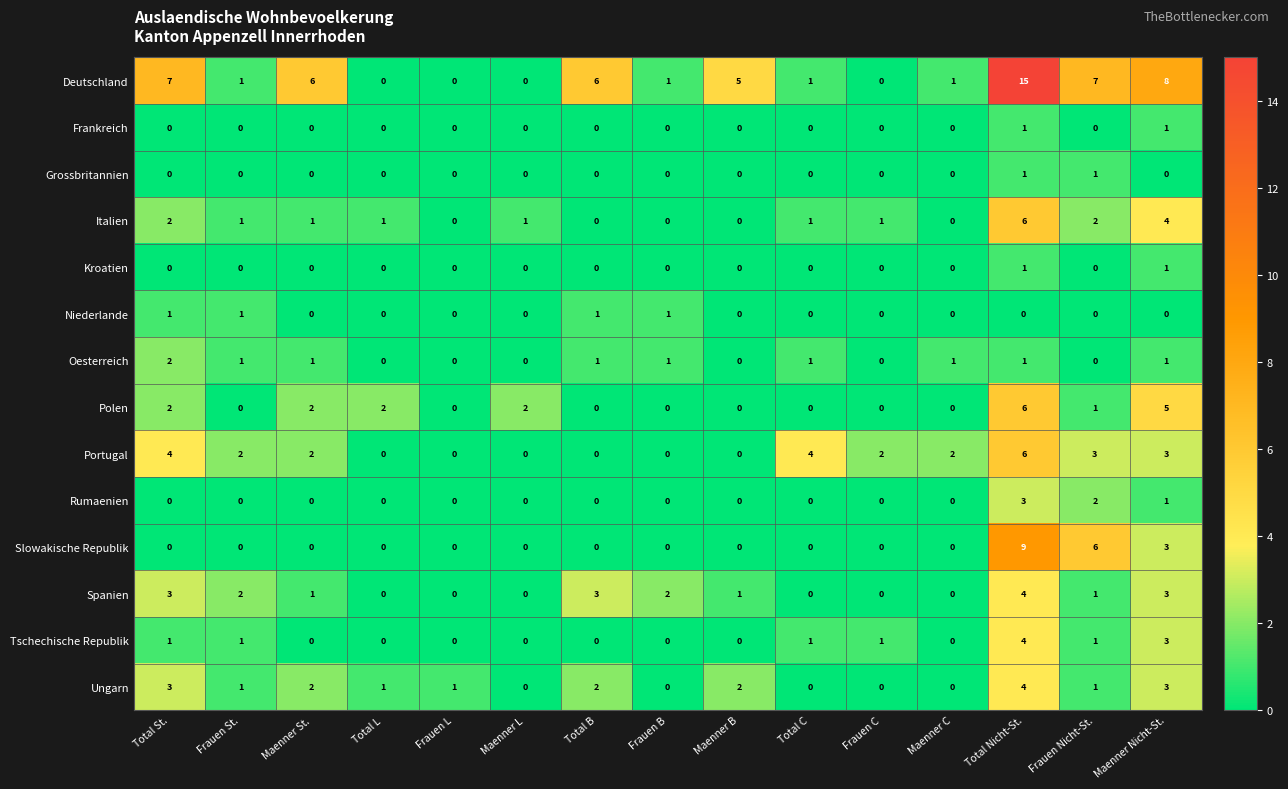

What is the difference between the maximum and minimum values in the Slowakische Republik series?

9